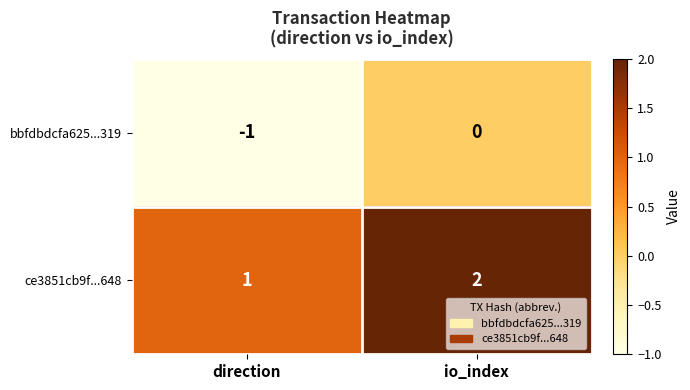

The value of ce3851cb9f...648 at io_index is 3. True or false?

False